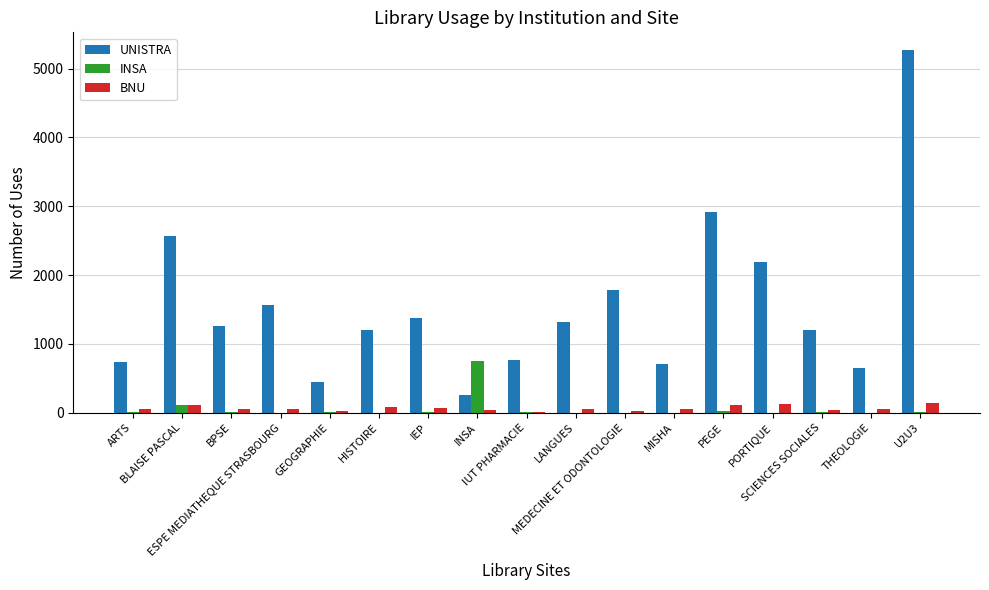

List the labels in order of UNISTRA value, largest first.

U2U3, PEGE, BLAISE PASCAL, PORTIQUE, MEDECINE ET ODONTOLOGIE, ESPE MEDIATHEQUE STRASBOURG, IEP, LANGUES, BPSE, HISTOIRE, SCIENCES SOCIALES, IUT PHARMACIE, ARTS, MISHA, THEOLOGIE, GEOGRAPHIE, INSA